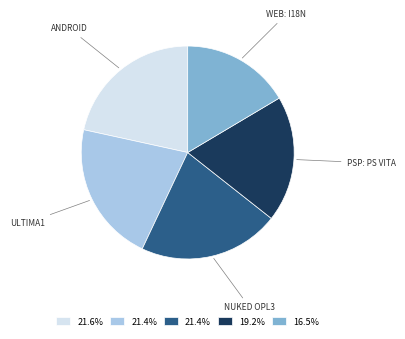

What is the ratio of the value at ULTIMA1 to the value at NUKED OPL3?

1.0